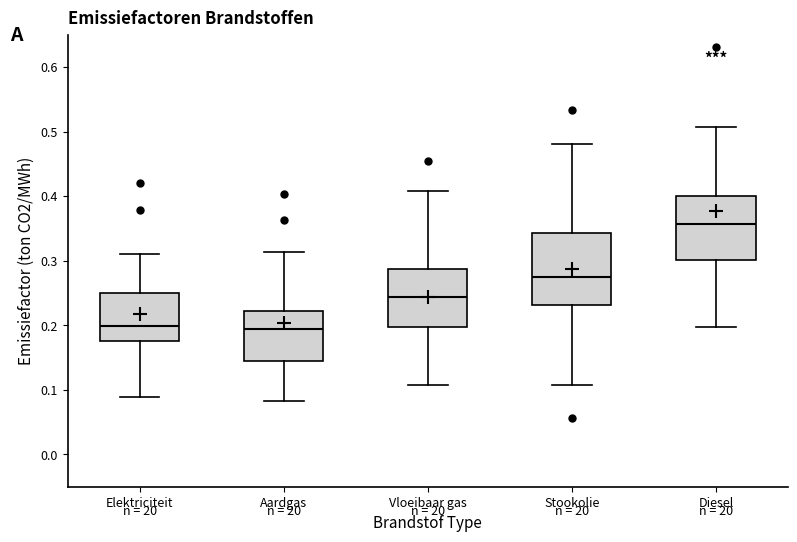

Reading left to right, read every box against the y-axis: the position of its median line, the range the box covers, and the ends of its whiskers. The values are not printed on the chart, so give them approximately, as read against the axis.

Elektriciteit: median 0.20, box 0.18 to 0.25, whiskers 0.09 to 0.31
Aardgas: median 0.19, box 0.14 to 0.22, whiskers 0.08 to 0.31
Vloeibaar gas: median 0.24, box 0.20 to 0.29, whiskers 0.11 to 0.41
Stookolie: median 0.27, box 0.23 to 0.34, whiskers 0.11 to 0.48
Diesel: median 0.36, box 0.30 to 0.40, whiskers 0.20 to 0.51